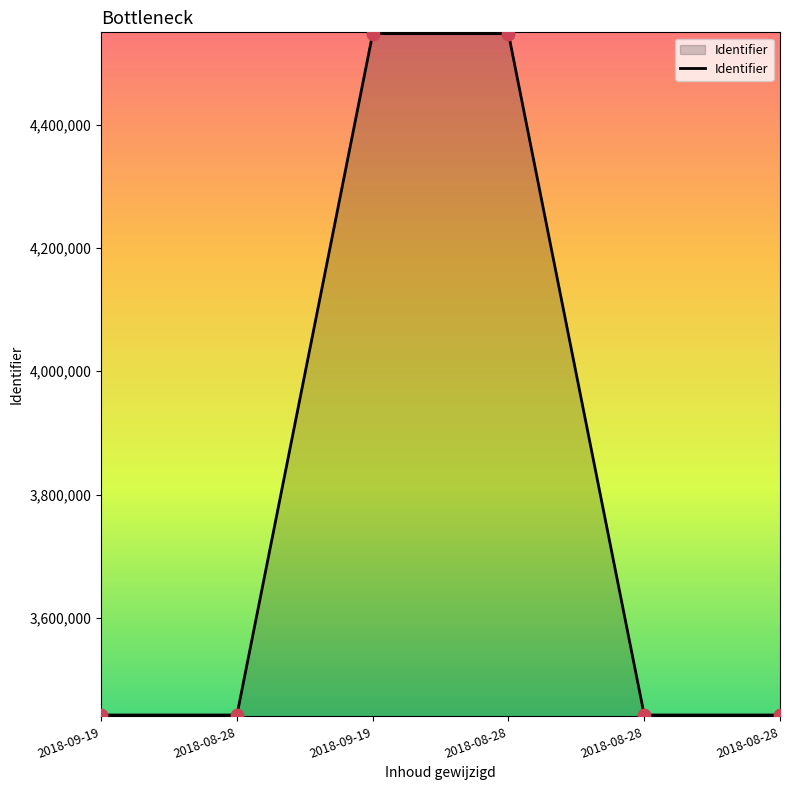

Count the number of data series in this chart.

1